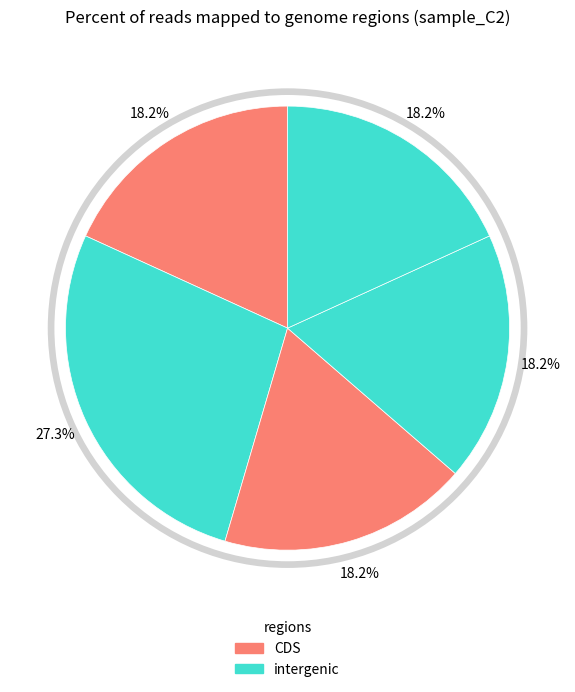

How many slices are in this pie chart?

5